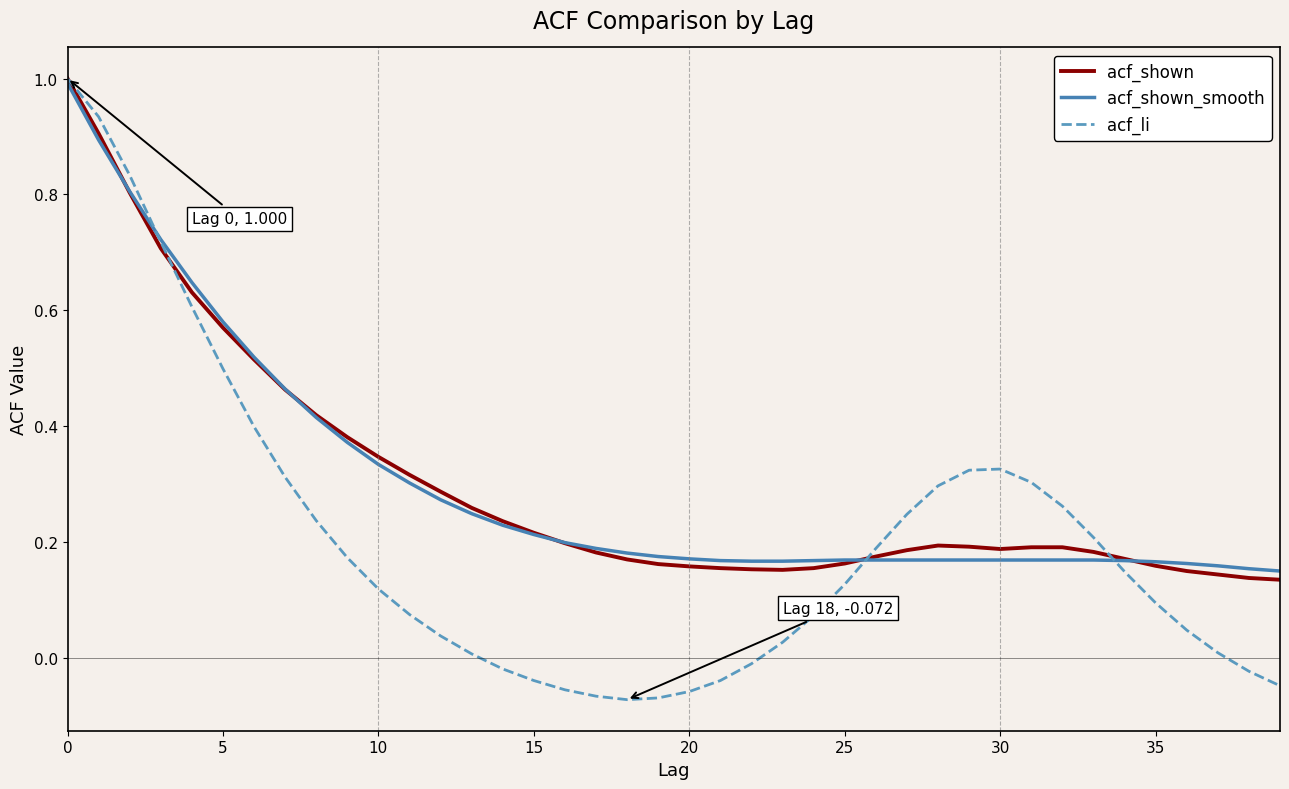

Which series has the largest range (max minus min)?

acf_li